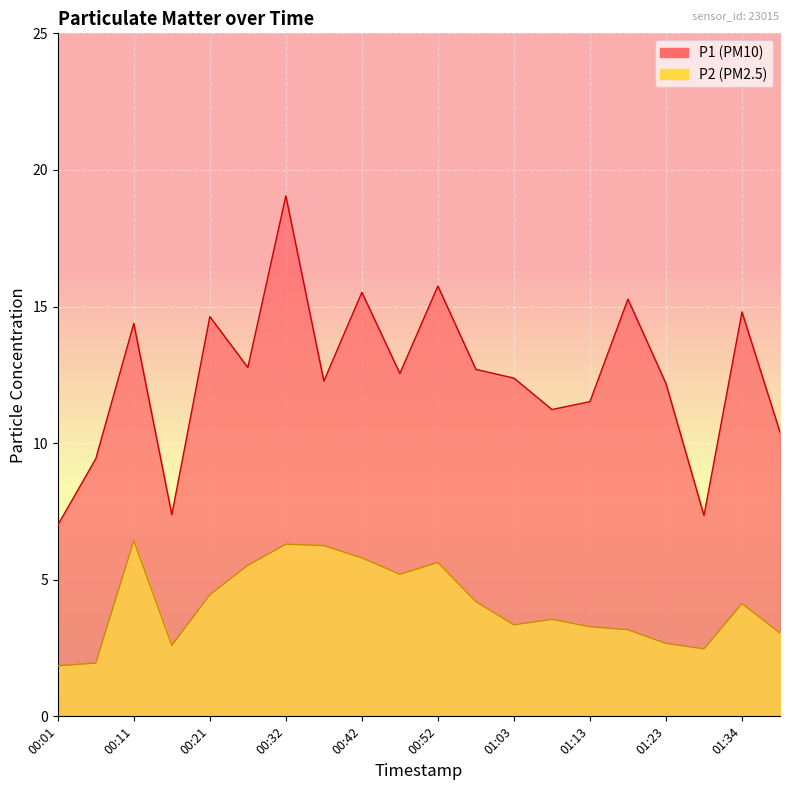

At which category does the chart reach its minimum across all series?

00:01